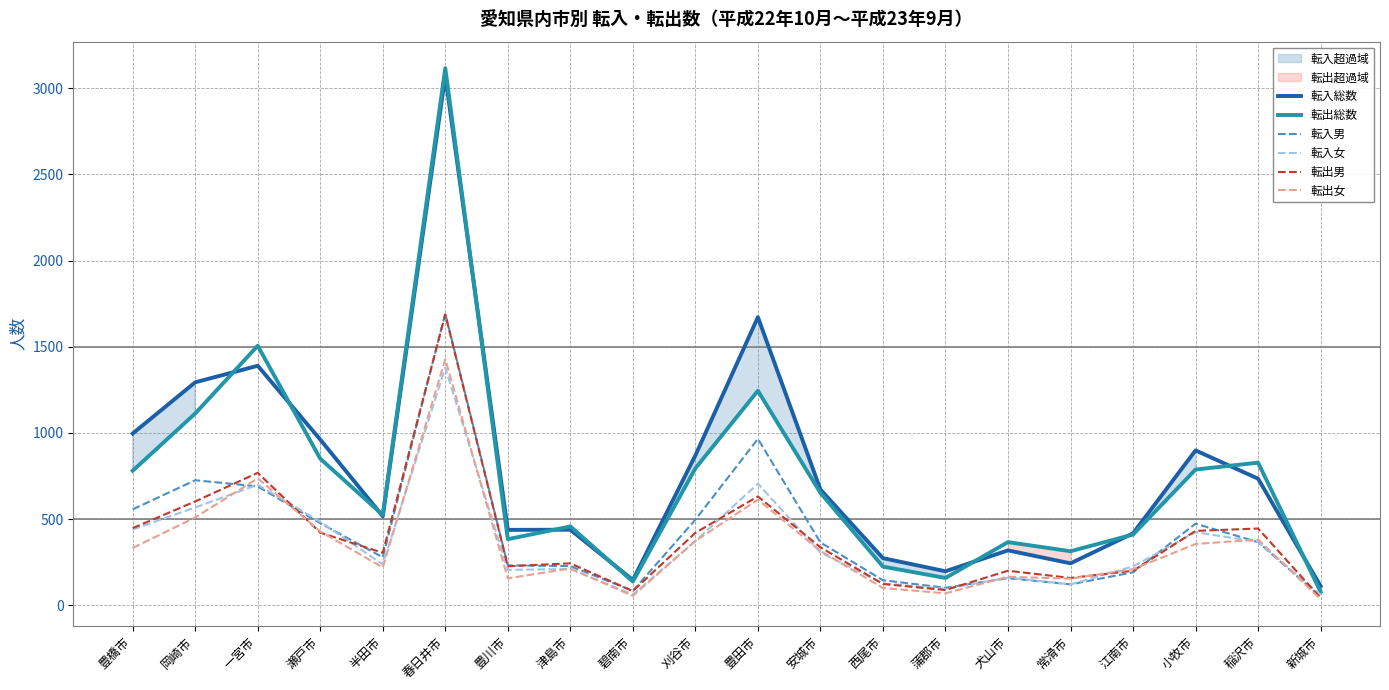

Is the value of 転出女 at 津島市 greater than the value of 転入男 at 稲沢市?

No